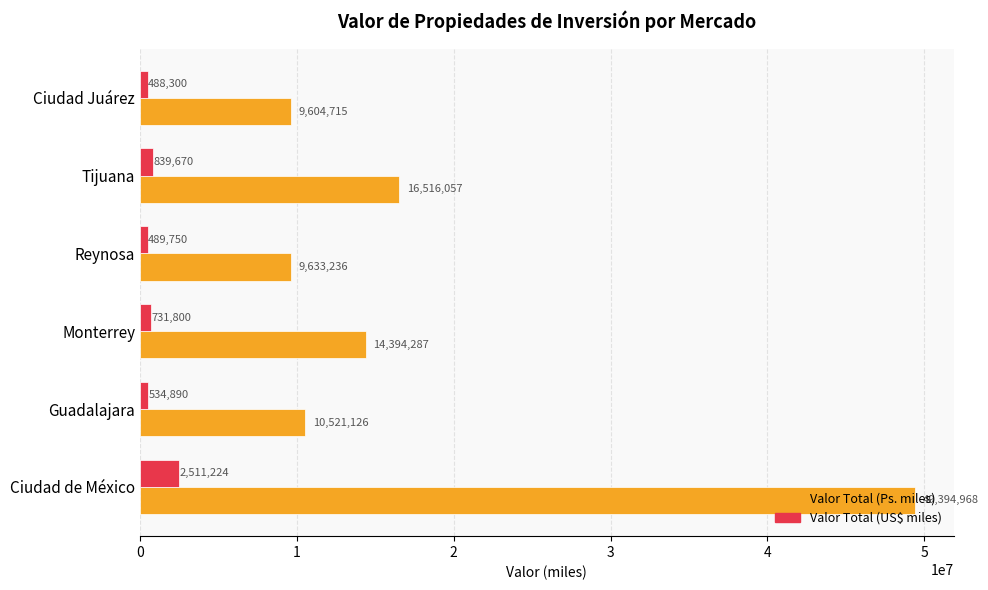

At how many categories does at least one series exceed 1298428?

6